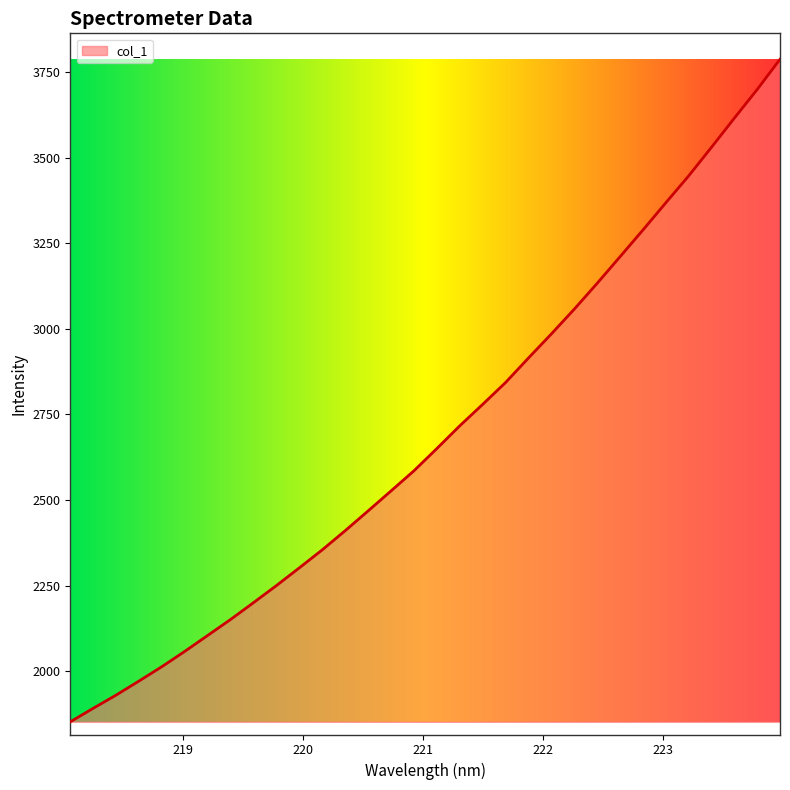

How many lines are shown in the chart?

1